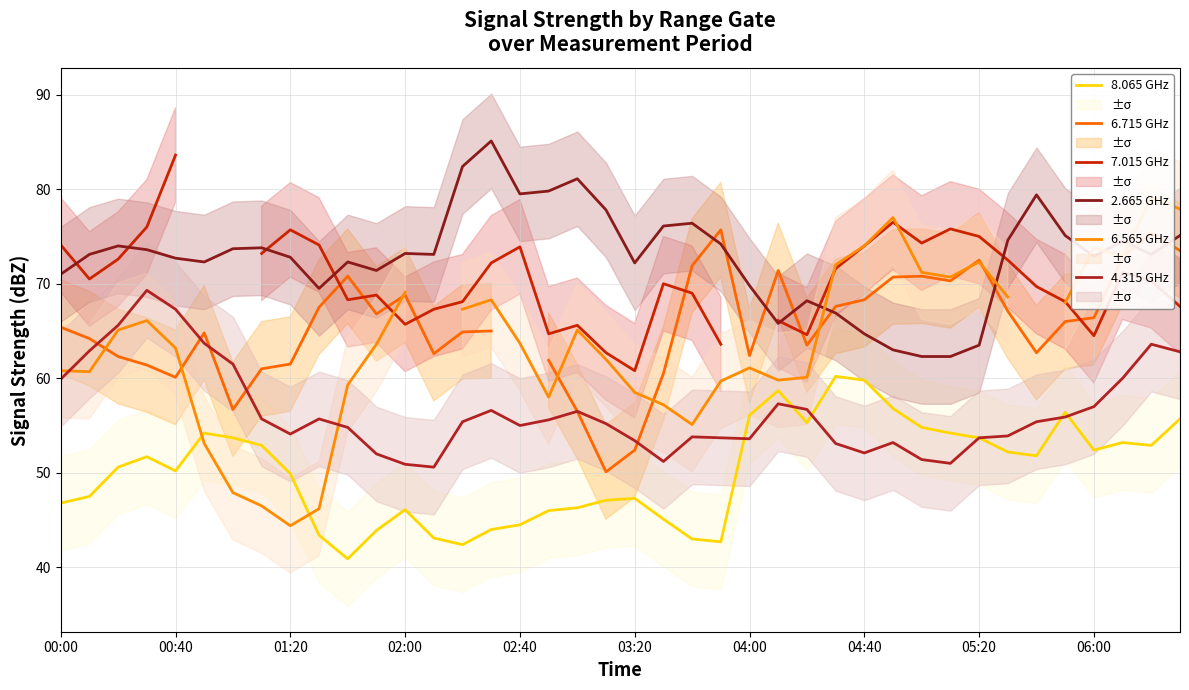

True or false: 2.665 and 8.065 intersect in this chart.

False